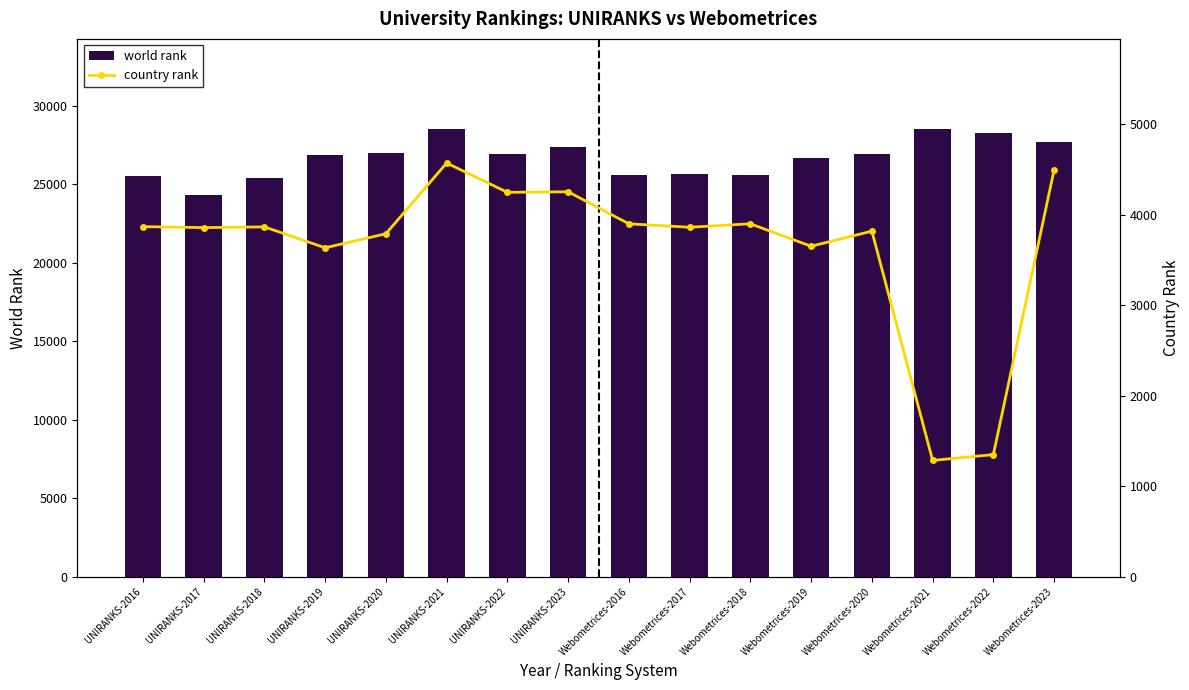

Rank the series at Webometrices-2017 from lowest to highest value.

country rank, world rank